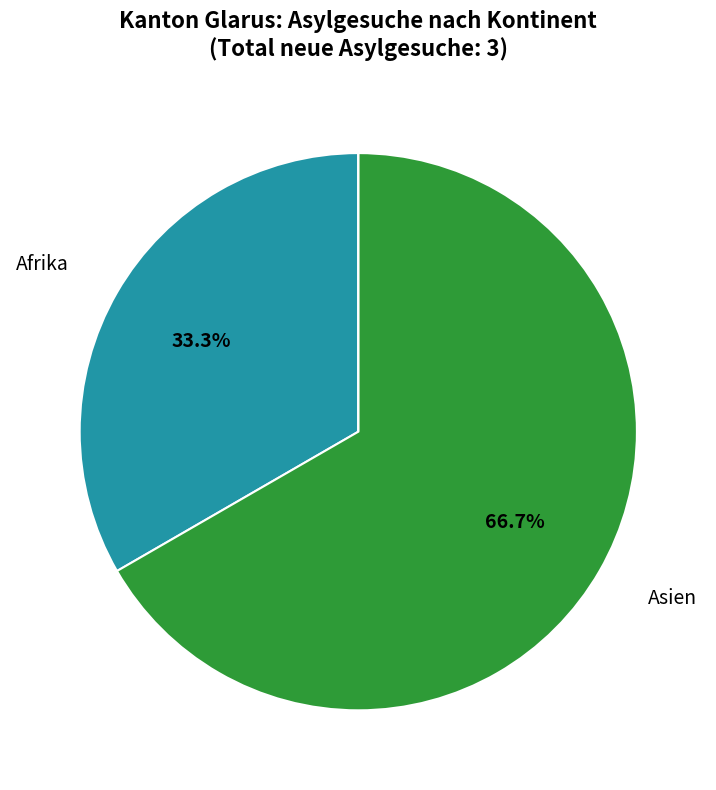

Is there any slice that represents more than half of the pie?

Yes